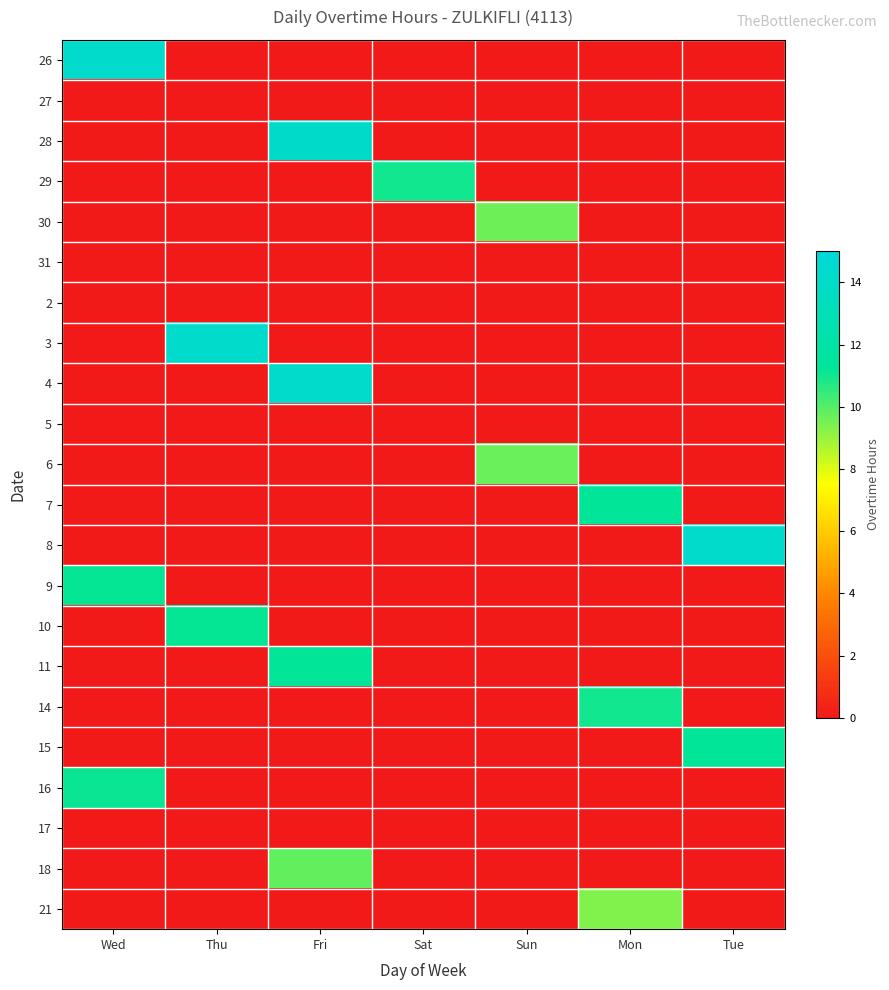

How many categories are shown in the chart?

7